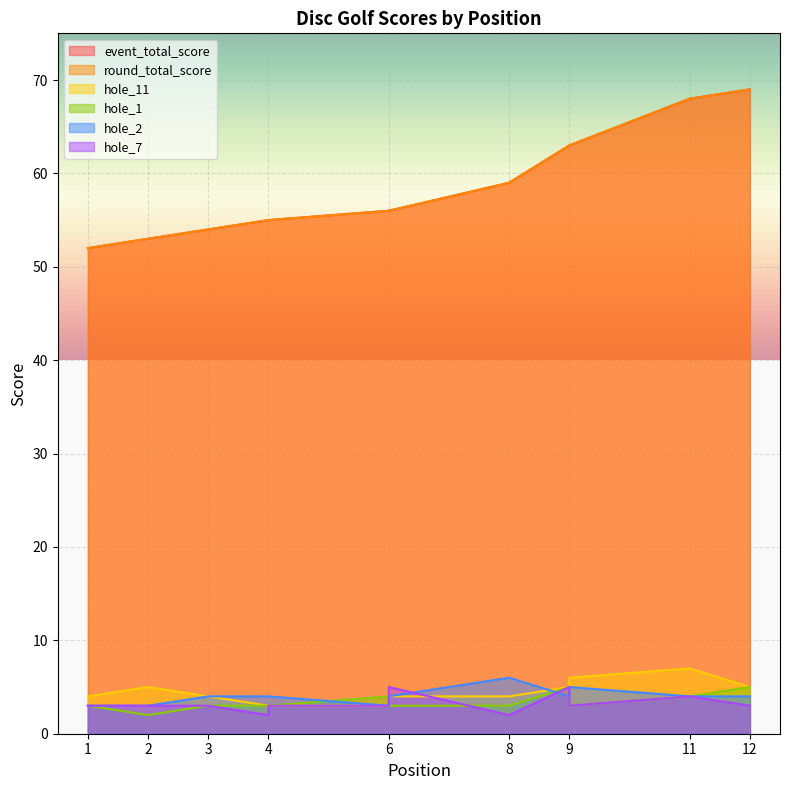

Where is the first local maximum for hole_2?

8